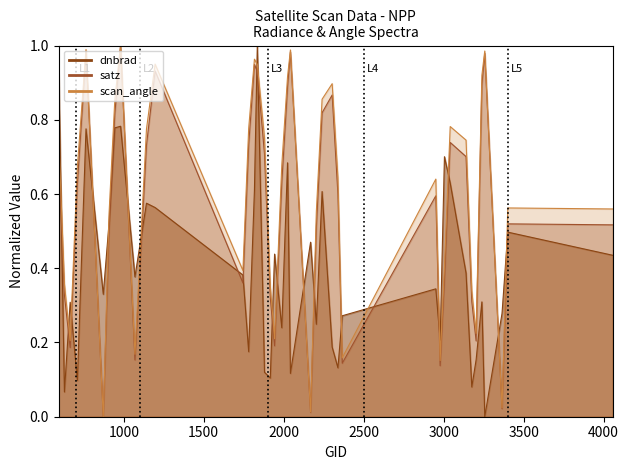

Reading left to right, list all the values displayed in this chart.

dnbrad: 1.0	0.1	0.3	0.1	0.8	0.3	0.5	0.8	0.8	0.4	0.6	0.6	0.4	0.2	0.6	1.0	0.1	0.1	0.4	0.2	0.7	0.1	0.5	0.2	0.6	0.2	0.1	0.3	0.3	0.2	0.7	0.6	0.4	0.1	0.2	0.3	0.0	0.3	0.5	0.4
satz: 0.7	0.3	0.2	0.6	1.0	0.0	0.5	0.8	1.0	0.2	0.7	0.9	0.4	0.7	0.9	0.9	0.7	0.3	0.2	0.6	0.9	1.0	0.0	0.5	0.8	0.9	0.6	0.1	0.6	0.1	0.4	0.7	0.7	0.3	0.2	0.9	1.0	0.0	0.5	0.5
scan_angle: 0.8	0.4	0.2	0.7	1.0	0.0	0.5	0.9	1.0	0.2	0.8	1.0	0.4	0.8	1.0	0.9	0.8	0.4	0.2	0.7	0.9	1.0	0.0	0.6	0.9	0.9	0.6	0.2	0.6	0.2	0.4	0.8	0.7	0.3	0.2	0.9	1.0	0.0	0.6	0.6